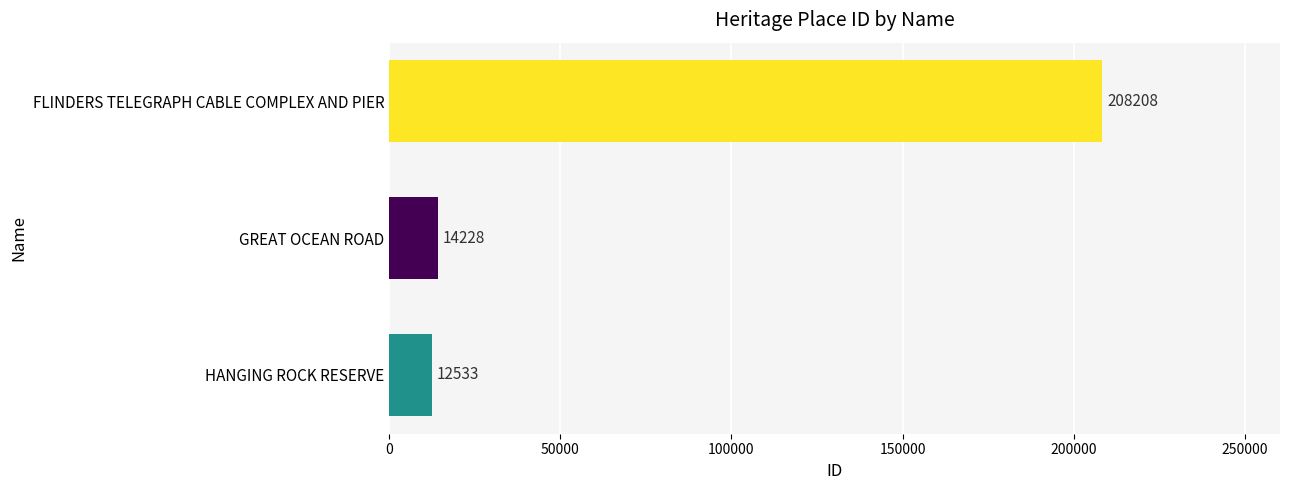

Rank the categories by value from highest to lowest.

FLINDERS TELEGRAPH CABLE COMPLEX AND PIER, GREAT OCEAN ROAD, HANGING ROCK RESERVE